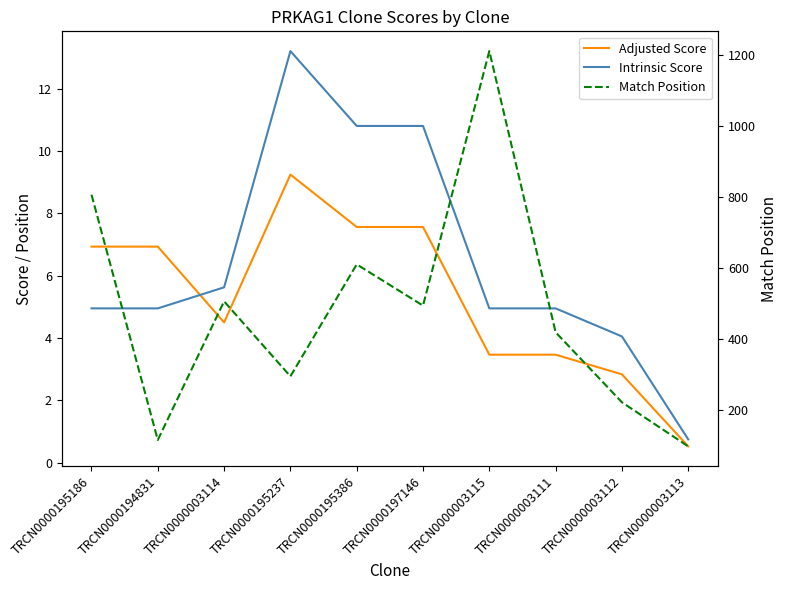

List the series in order of their peak value, lowest first.

Adjusted Score, Intrinsic Score, Match Position